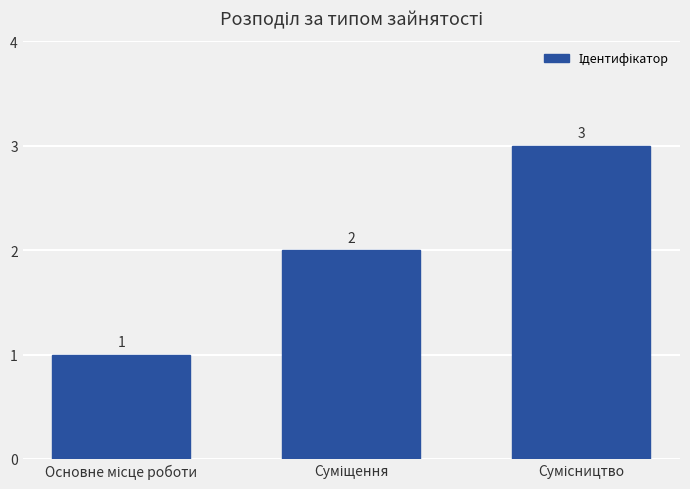

What is the maximum value shown in the chart?

3